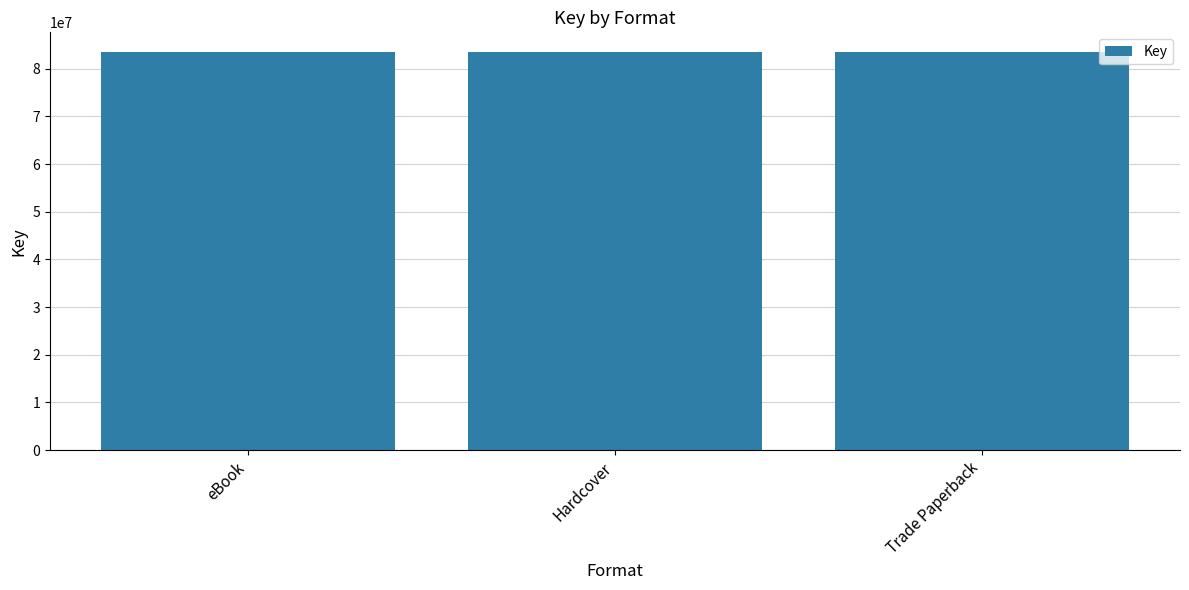

Are the bars grouped side by side (vs. stacked)?

No